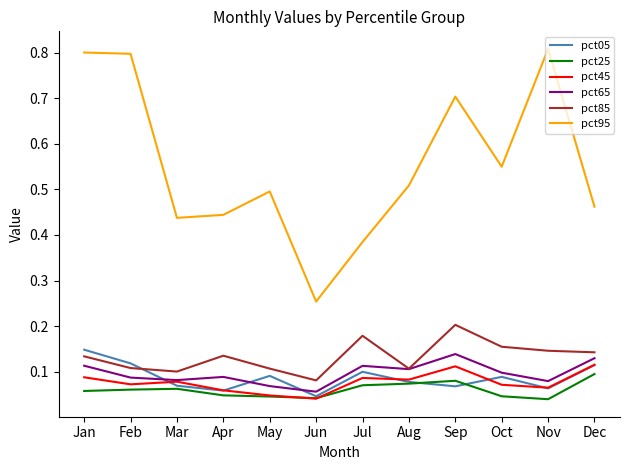

The pct45 series shows 0.1 at Jul. True or false?

True